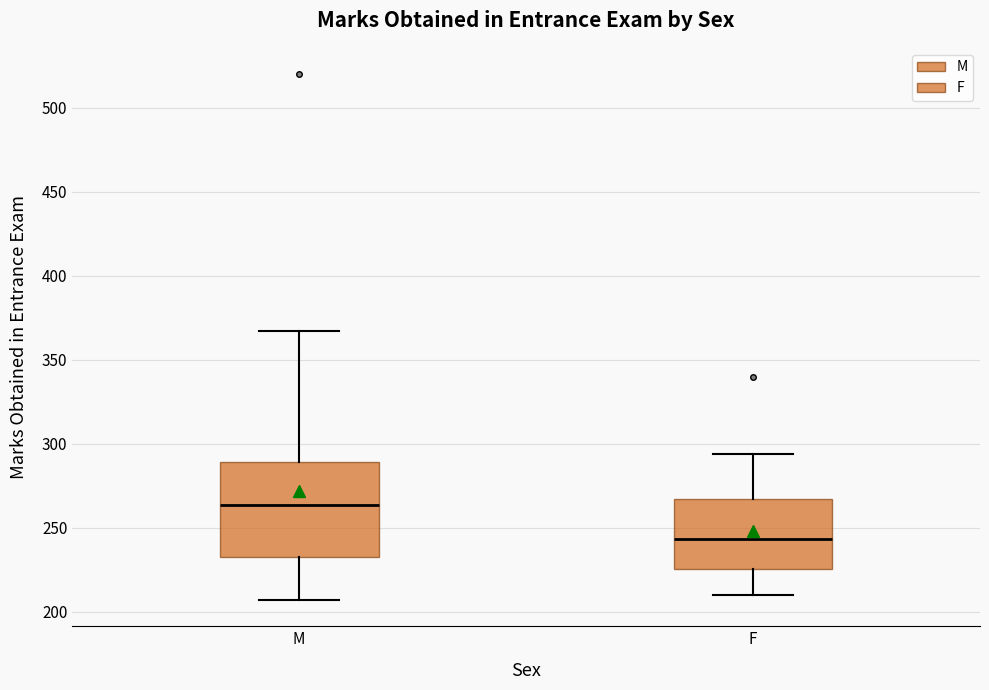

Which box has the lowest median line?

F